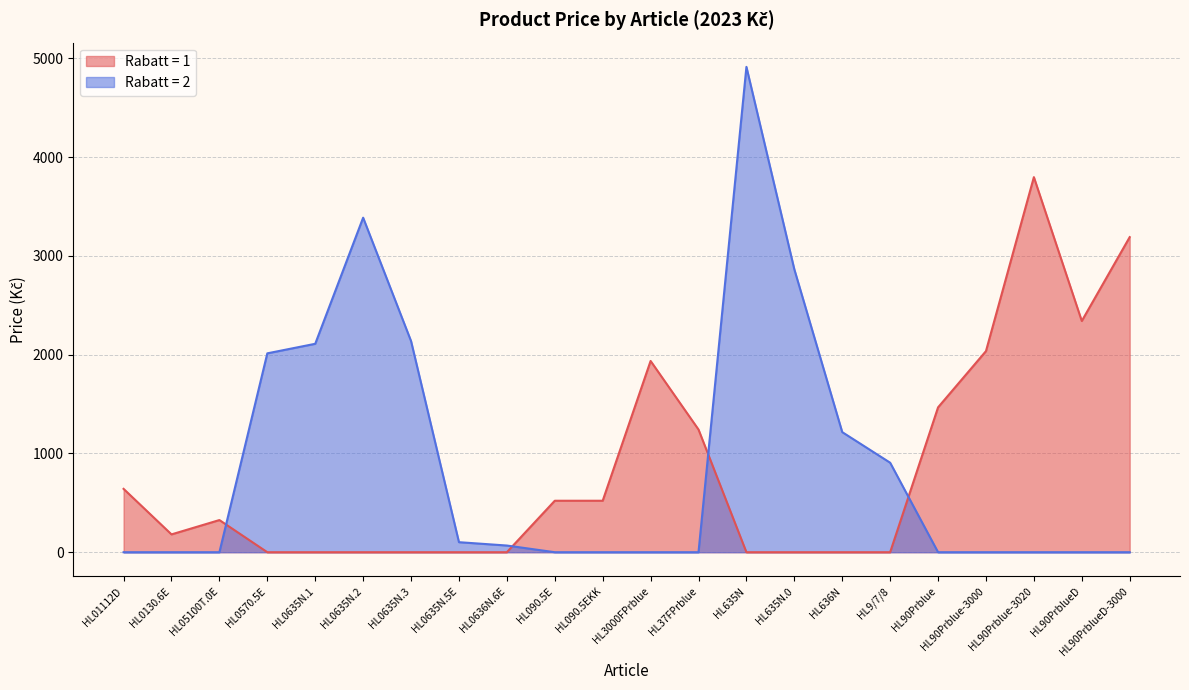

What is the value of the Rabatt (group) point at the 19th from the left?

1.0